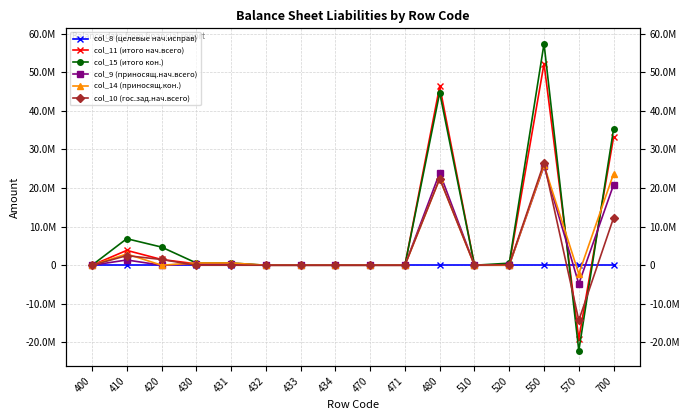

How many times do col_10 (гос.зад.нач.всего) and col_8 (целевые нач.исправ) cross each other?

2